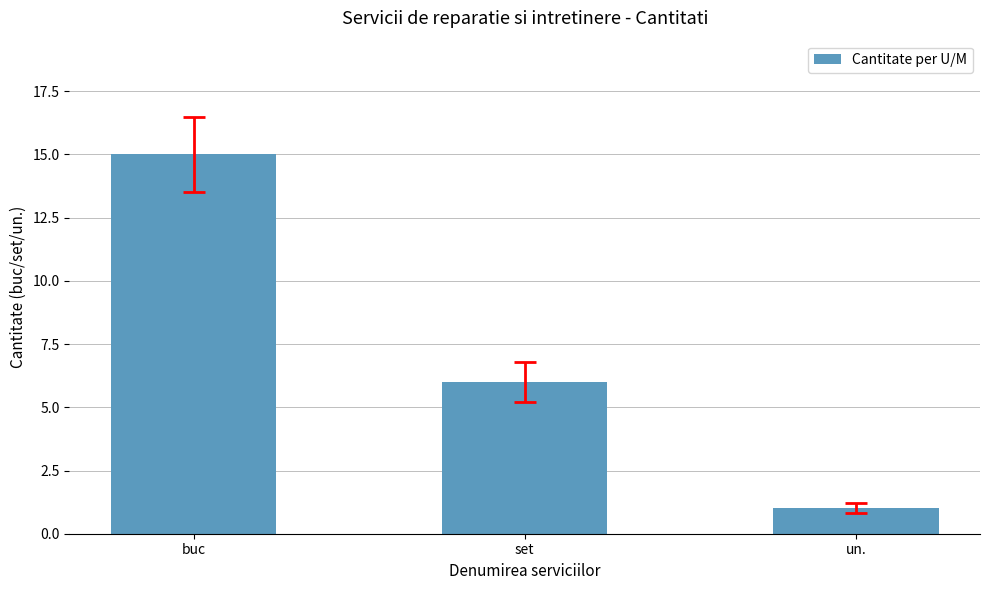

What is the change in value from buc to un.?

-14